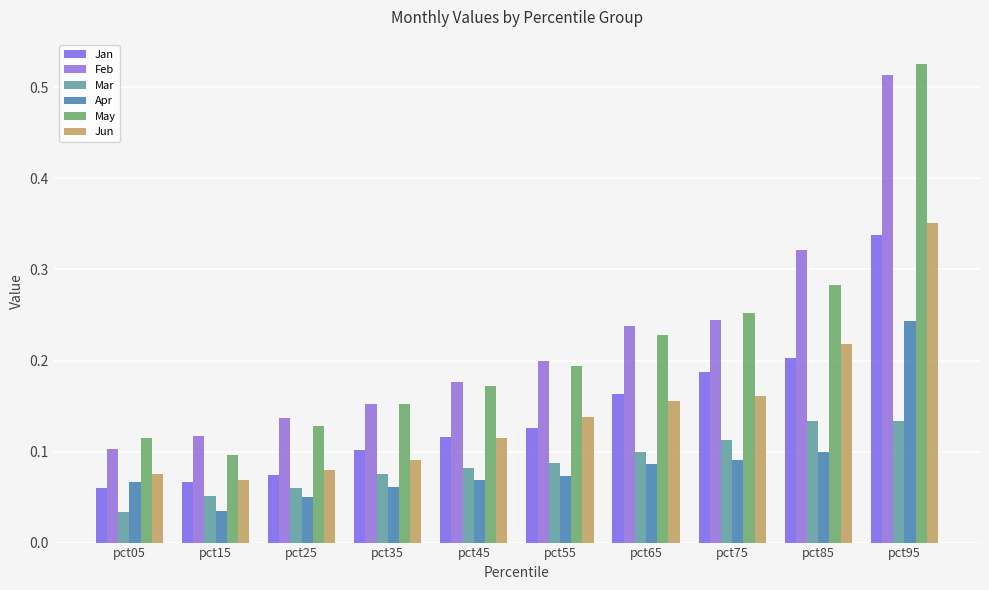

How many groups of bars are there?

10